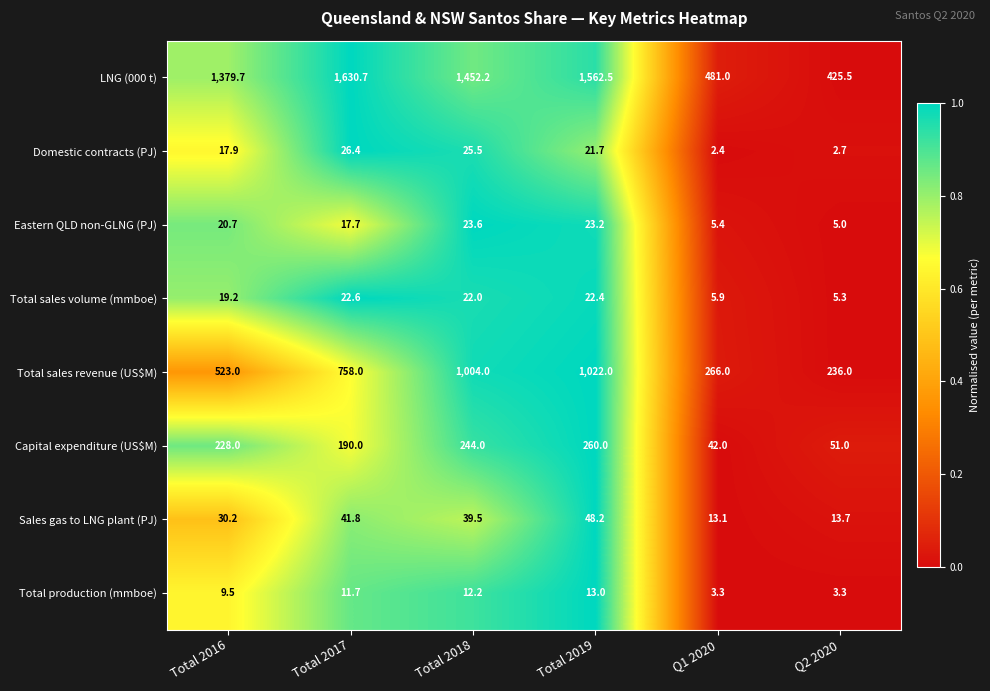

At which label does LNG (000 t) first exceed 1452?

Total 2017